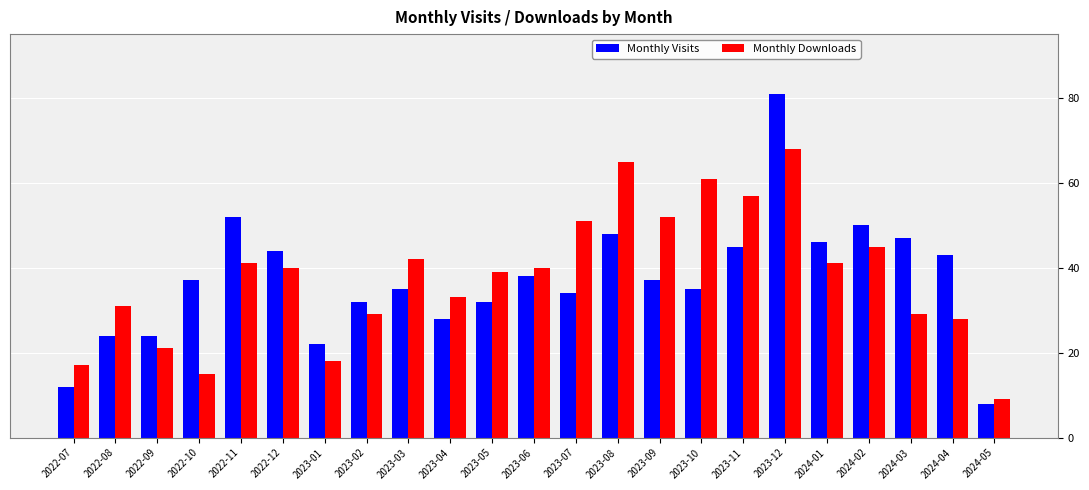

What is the maximum value for Monthly Visits?

81